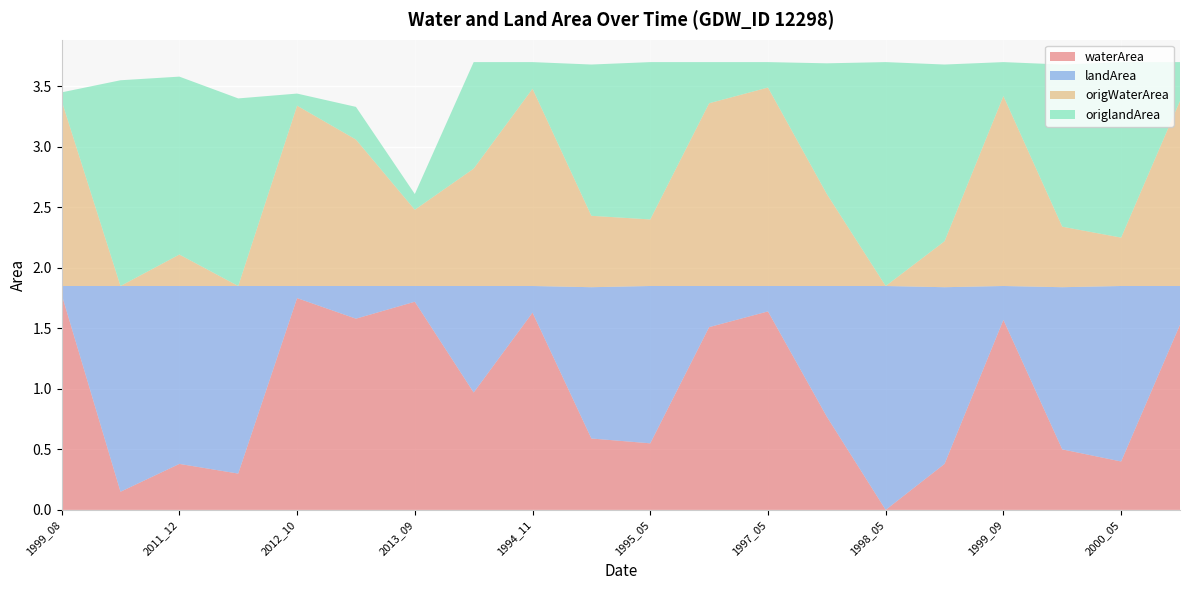

Reading left to right, extract all data points from this chart.

waterArea: 1999_08=1.8	2002_06=0.1	2011_12=0.4	2012_06=0.3	2012_10=1.8	2013_01=1.6	2013_09=1.7	1993_06=1.0	1994_11=1.6	1995_04=0.6	1995_05=0.6	1995_07=1.5	1997_05=1.6	1998_03=0.8	1998_05=0.0	1998_06=0.4	1999_09=1.6	2000_03=0.5	2000_05=0.4	2000_08=1.5
landArea: 1999_08=0.1	2002_06=1.7	2011_12=1.5	2012_06=1.6	2012_10=0.1	2013_01=0.3	2013_09=0.1	1993_06=0.9	1994_11=0.2	1995_04=1.2	1995_05=1.3	1995_07=0.3	1997_05=0.2	1998_03=1.1	1998_05=1.9	1998_06=1.5	1999_09=0.3	2000_03=1.3	2000_05=1.4	2000_08=0.3
origWaterArea: 1999_08=1.5	2002_06=0.0	2011_12=0.3	2012_06=0.0	2012_10=1.5	2013_01=1.2	2013_09=0.6	1993_06=1.0	1994_11=1.6	1995_04=0.6	1995_05=0.6	1995_07=1.5	1997_05=1.6	1998_03=0.8	1998_05=0.0	1998_06=0.4	1999_09=1.6	2000_03=0.5	2000_05=0.4	2000_08=1.5
origlandArea: 1999_08=0.1	2002_06=1.7	2011_12=1.5	2012_06=1.6	2012_10=0.1	2013_01=0.3	2013_09=0.1	1993_06=0.9	1994_11=0.2	1995_04=1.2	1995_05=1.3	1995_07=0.3	1997_05=0.2	1998_03=1.1	1998_05=1.9	1998_06=1.5	1999_09=0.3	2000_03=1.3	2000_05=1.4	2000_08=0.3